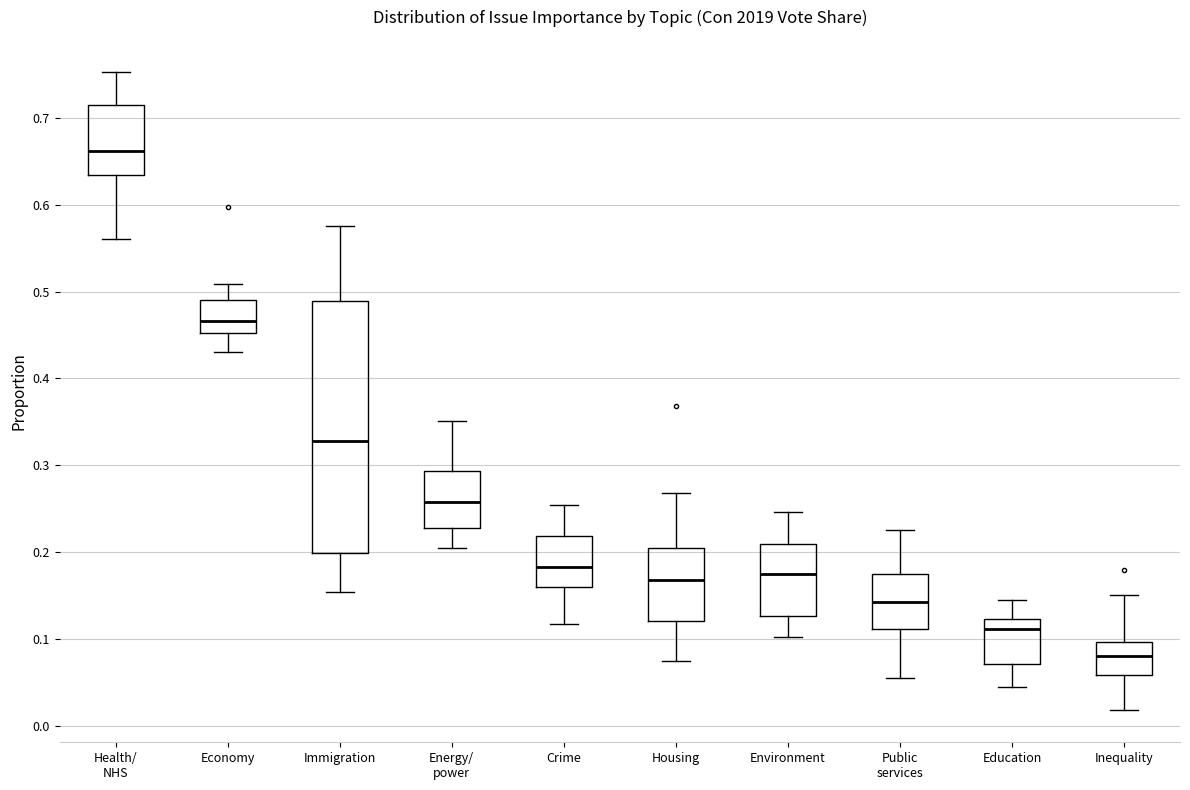

Reading left to right, transcribe this box plot: for each box, give where its median line is, the range the box spans, and where its two whiskers end, as read against the y-axis. The values are not printed on the chart, so give them approximately, as read against the axis.

Health/ NHS: median 0.66, box 0.63 to 0.71, whiskers 0.56 to 0.75
Economy: median 0.47, box 0.45 to 0.49, whiskers 0.43 to 0.51
Immigration: median 0.33, box 0.20 to 0.49, whiskers 0.15 to 0.58
Energy/ power: median 0.26, box 0.23 to 0.29, whiskers 0.21 to 0.35
Crime: median 0.18, box 0.16 to 0.22, whiskers 0.12 to 0.25
Housing: median 0.17, box 0.12 to 0.20, whiskers 0.08 to 0.27
Environment: median 0.17, box 0.13 to 0.21, whiskers 0.10 to 0.25
Public services: median 0.14, box 0.11 to 0.18, whiskers 0.06 to 0.23
Education: median 0.11, box 0.07 to 0.12, whiskers 0.04 to 0.14
Inequality: median 0.08, box 0.06 to 0.10, whiskers 0.02 to 0.15